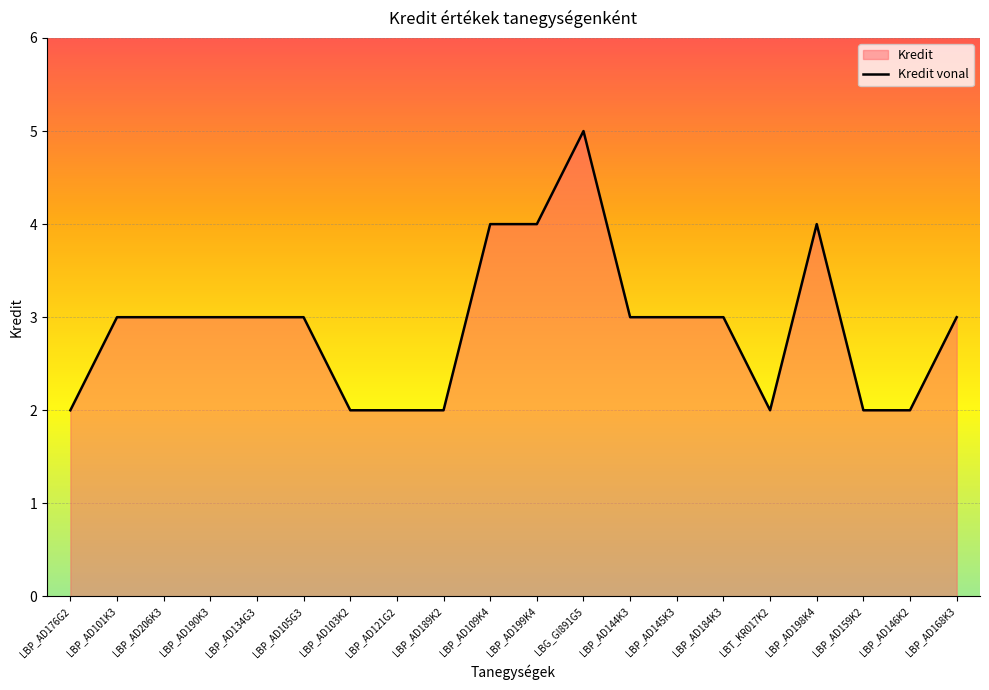

What is the label of the 5th point from the left?

LBP_AD134G3